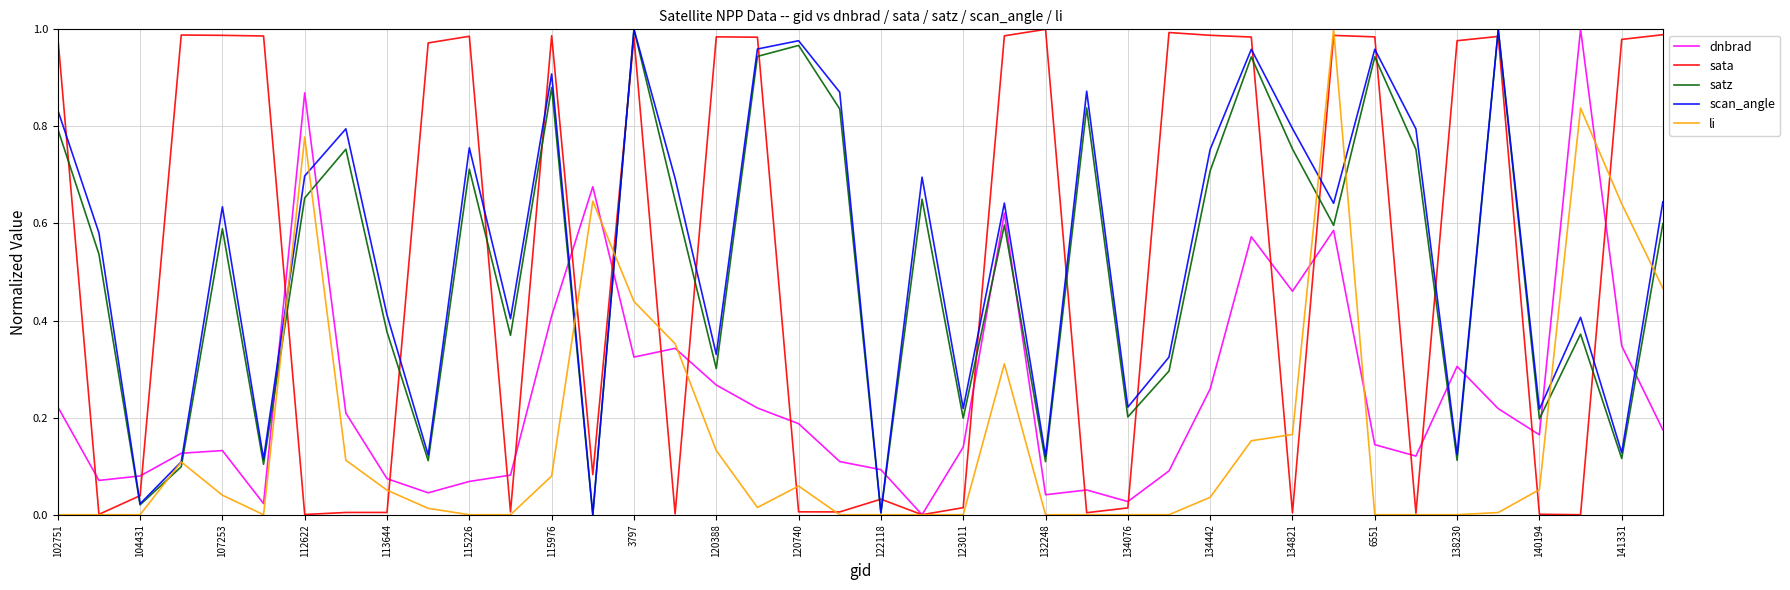

Does the chart display data point markers on the line(s)?

No